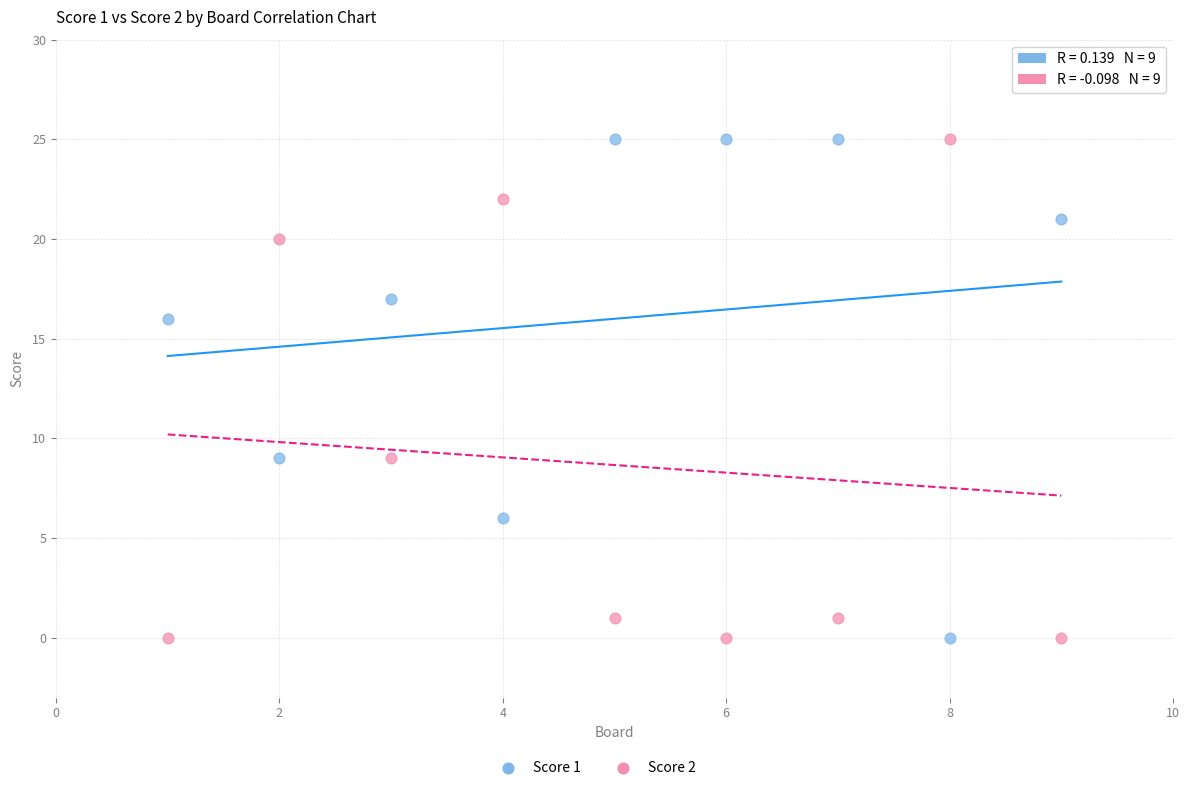

What is the X range (max minus min) for the scatter plot?

8